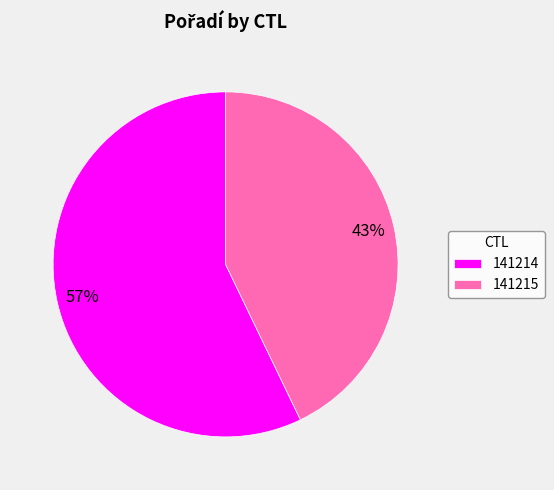

Which category has the biggest portion of the pie?

141214